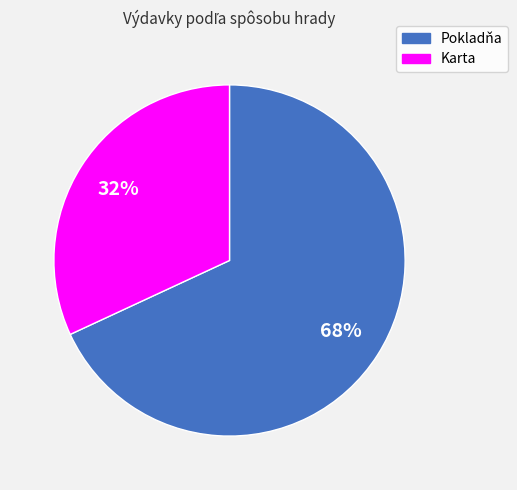

What percentage is the Karta slice, to the nearest percent?

32%